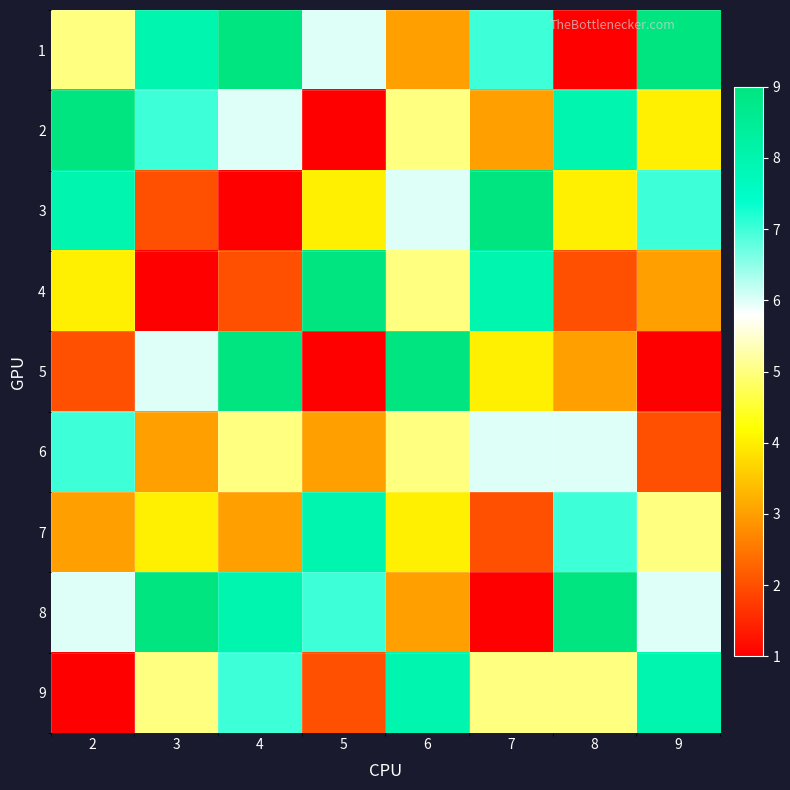

Rank the series at 7 from highest to lowest value.

3, 4, 1, 6, 9, 5, 2, 7, 8